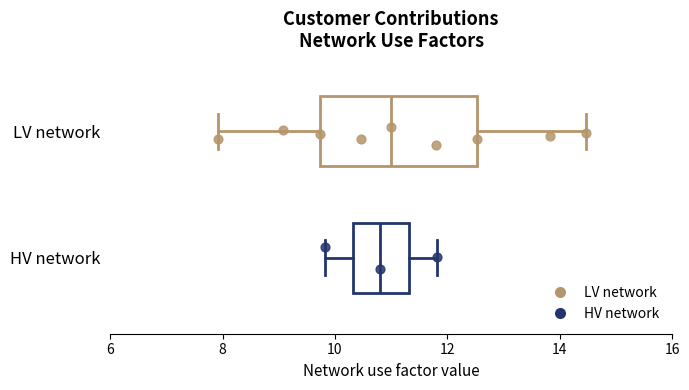

Which box is the widest, from its left edge to its right edge?

LV network